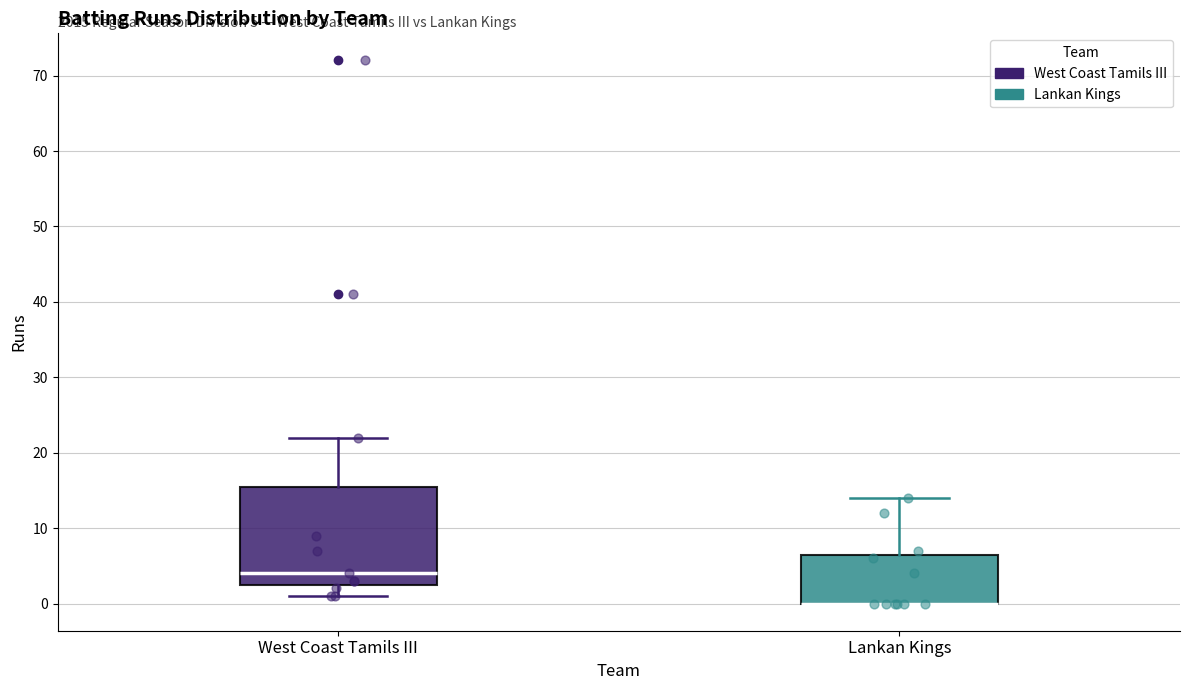

Which box is the tallest, from its lower edge to its upper edge?

West Coast Tamils III